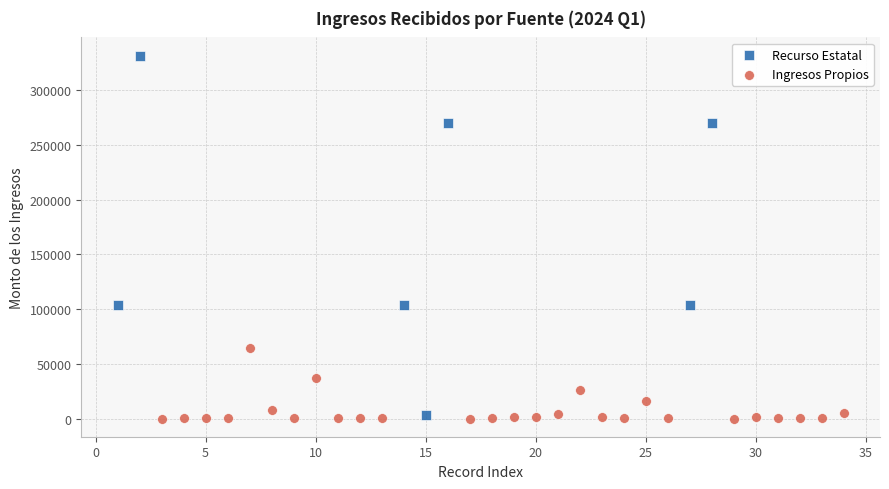

What are all the series names shown in the legend?

Recurso Estatal, Ingresos Propios